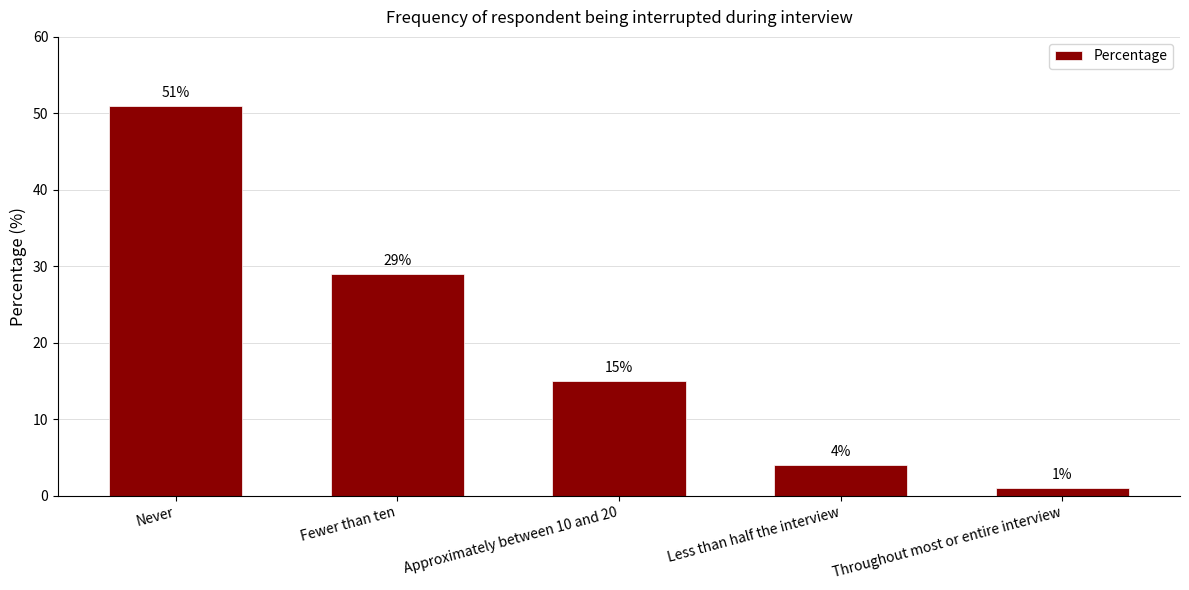

How many values are below 15?

2